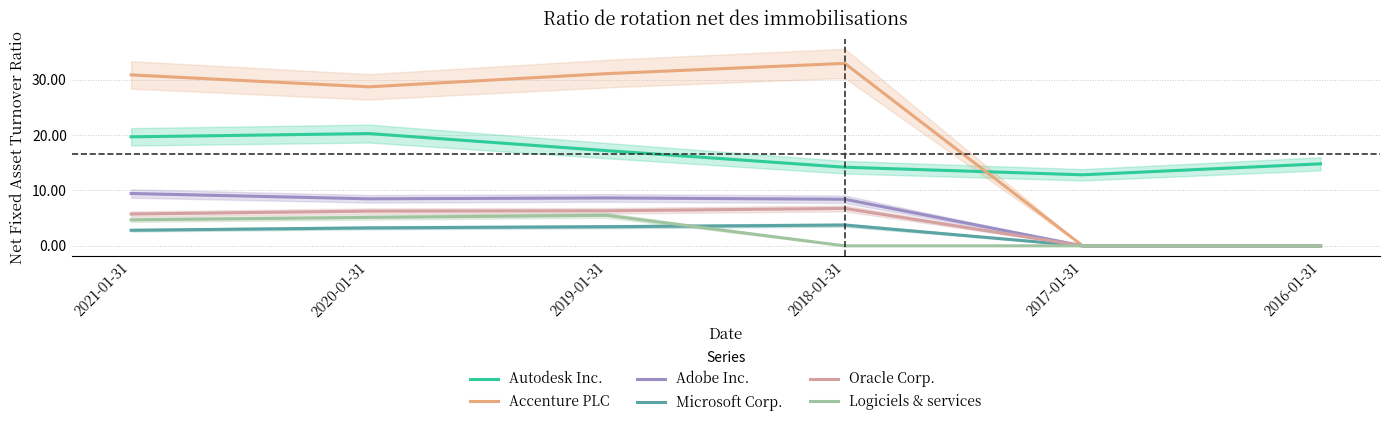

True or false: Adobe Inc. and Logiciels & services intersect in this chart.

False